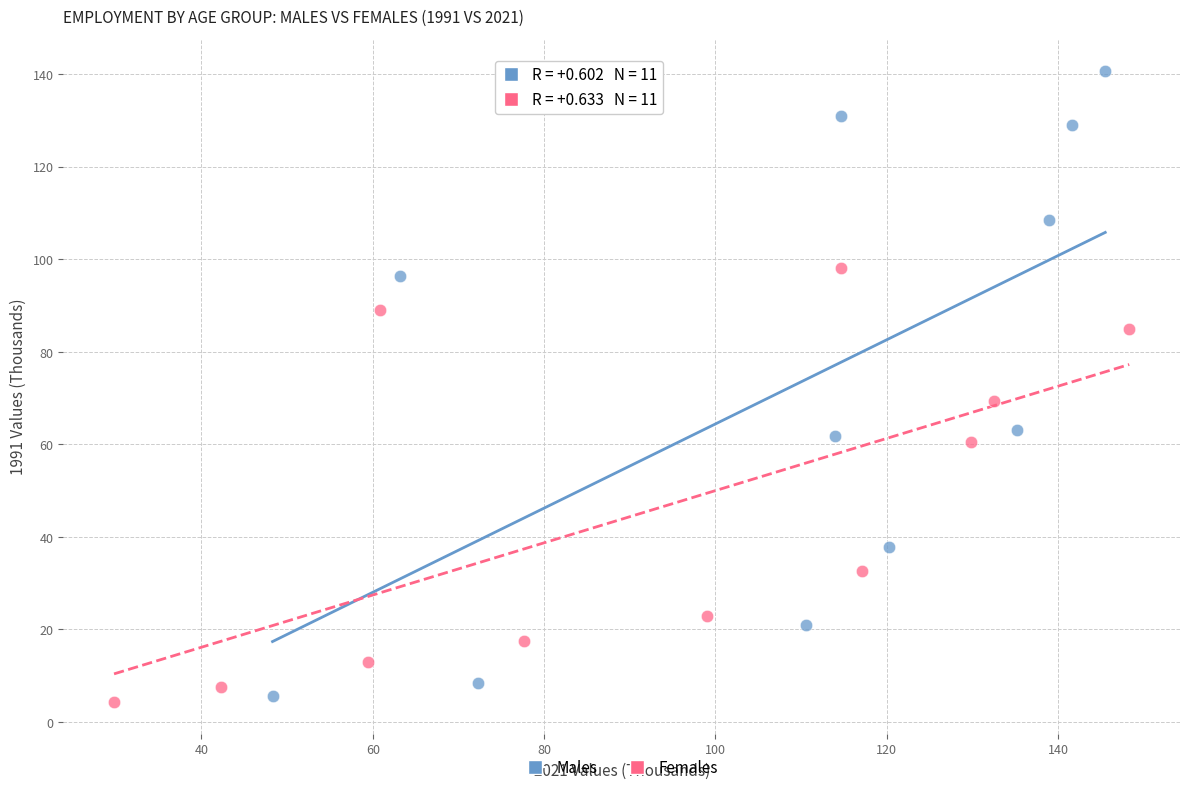

Which series contains the lowest Y value?

Females